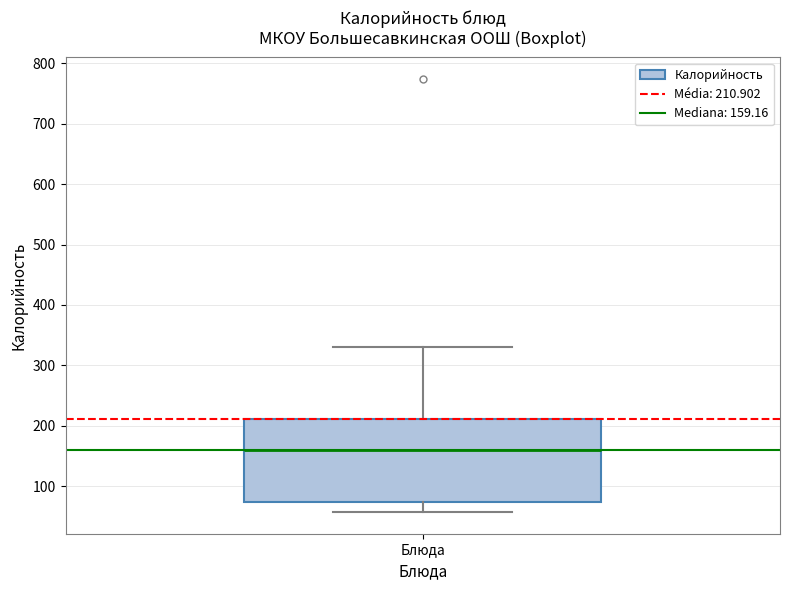

Transcribe this box plot: give where the median line is, the range the box spans, and where the two whiskers end, as read against the y-axis. The values are not printed on the chart, so give them approximately, as read against the axis.

median 160, box 70 to 210, whiskers 60 to 330